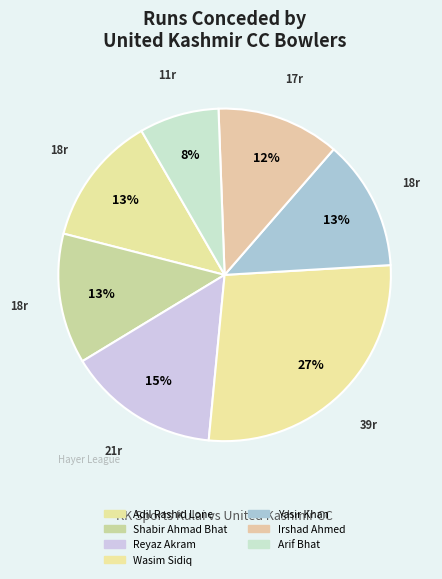

Rank the categories by value from highest to lowest.

Wasim Sidiq, Reyaz Akram, Adil Rashid Lone, Shabir Ahmad Bhat, Yasir Khan, Irshad Ahmed, Arif Bhat